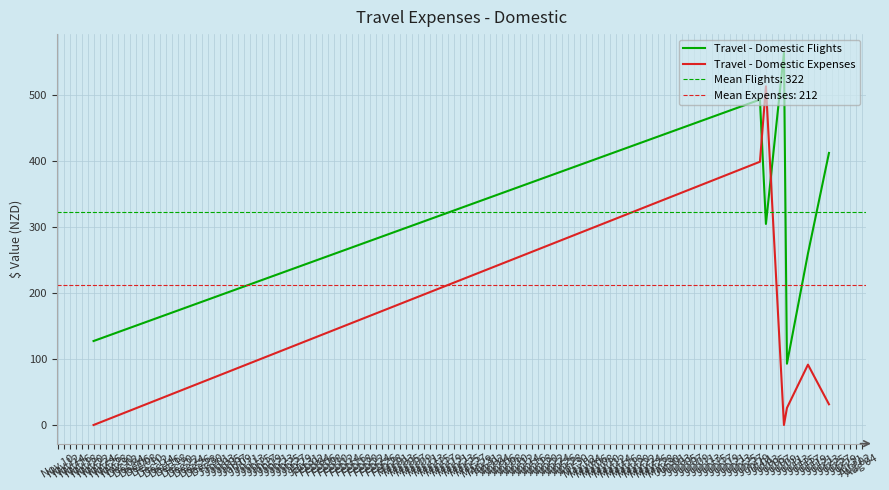

At how many categories does at least one series exceed 93?

6